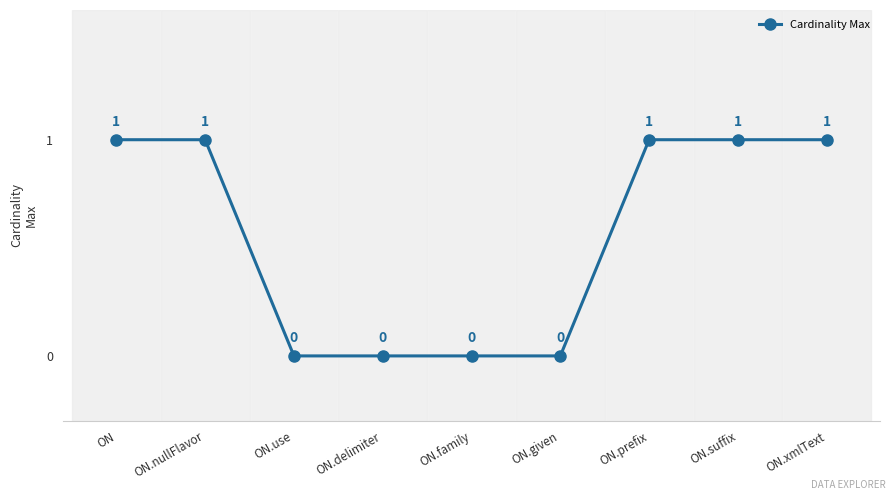

Which has a higher value, ON.delimiter or ON.prefix?

ON.prefix